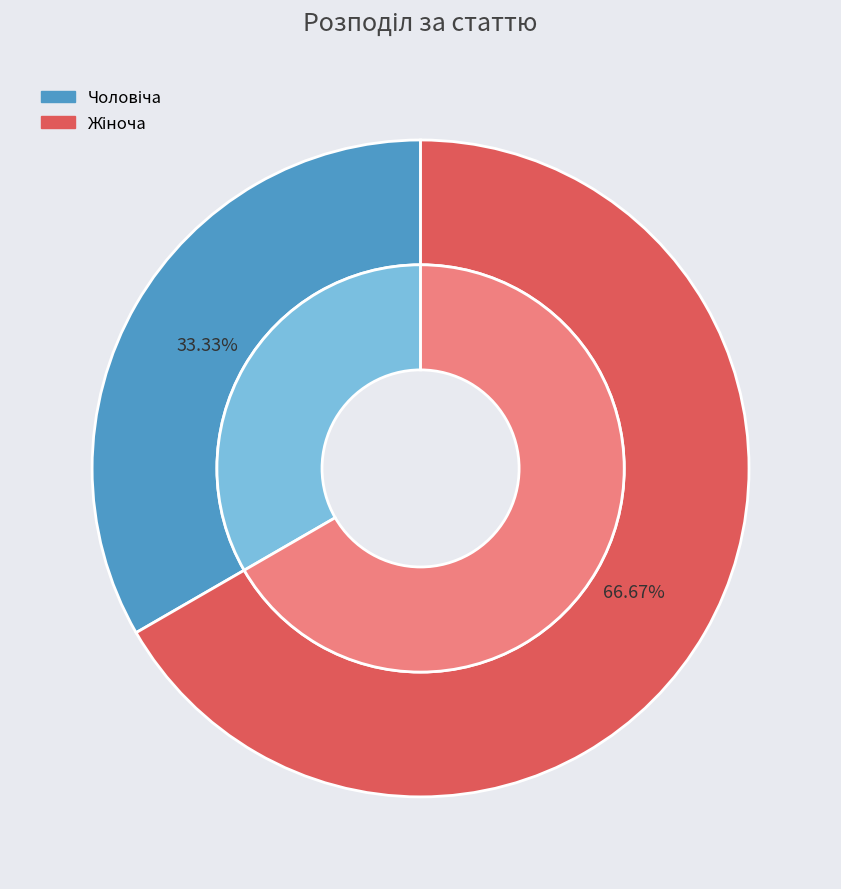

What percentage is the Жіноча slice, to the nearest percent?

67%